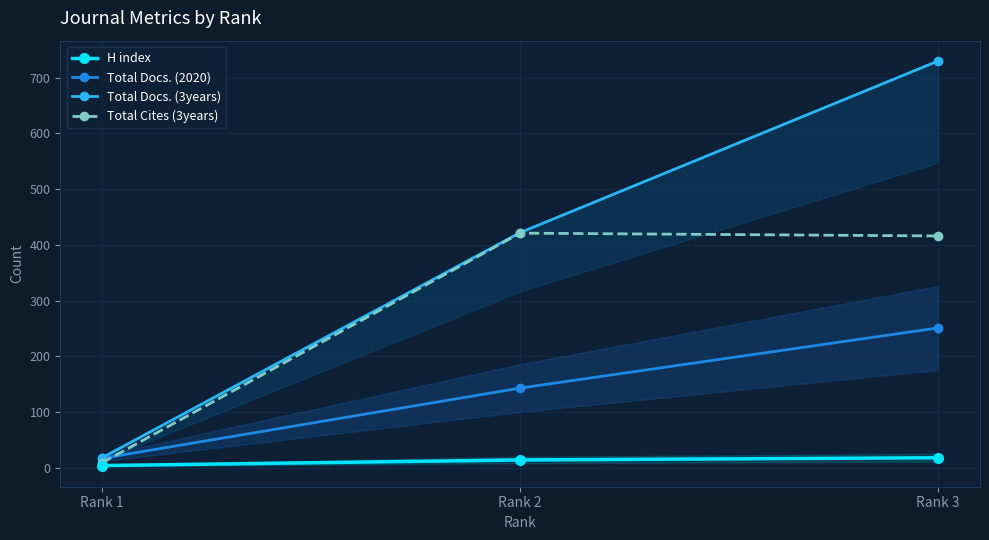

The Total Cites (3years) series shows 421 at Rank 2. True or false?

True